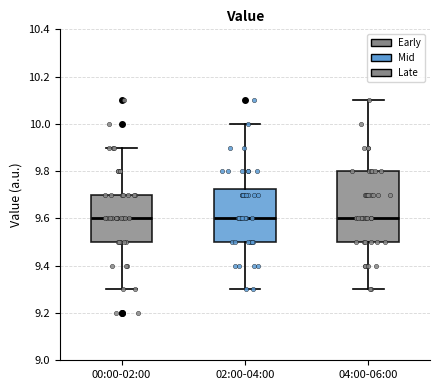

Reading left to right, transcribe this box plot: for each box, give where its median line is, the range the box spans, and where its two whiskers end, as read against the y-axis. The values are not printed on the chart, so give them approximately, as read against the axis.

00:00-02:00: median 9.60, box 9.50 to 9.70, whiskers 9.30 to 9.90
02:00-04:00: median 9.60, box 9.50 to 9.72, whiskers 9.30 to 10.00
04:00-06:00: median 9.60, box 9.50 to 9.80, whiskers 9.30 to 10.10